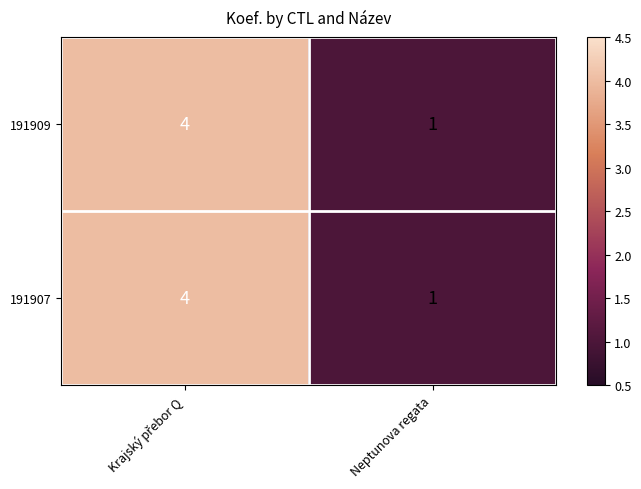

Reading left to right, what are all the values shown in this chart?

191909: 4	1
191907: 4	1